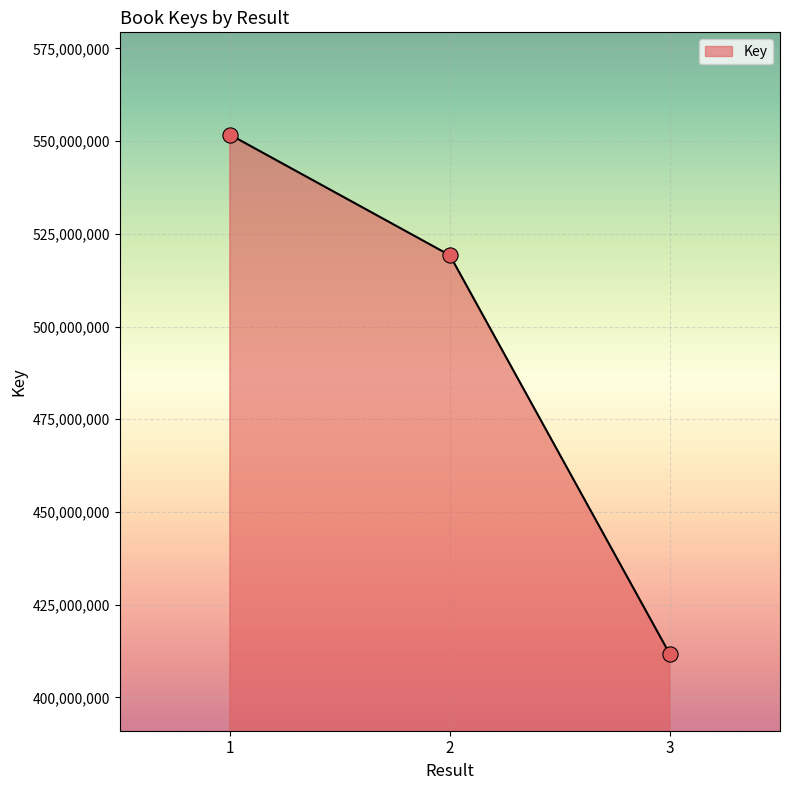

What is the change in value from 2 to 3?

-107627293